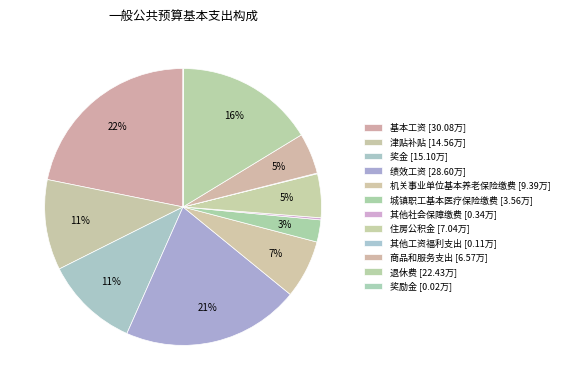

To the nearest percent, what percentage of the pie is 住房公积金?

5%